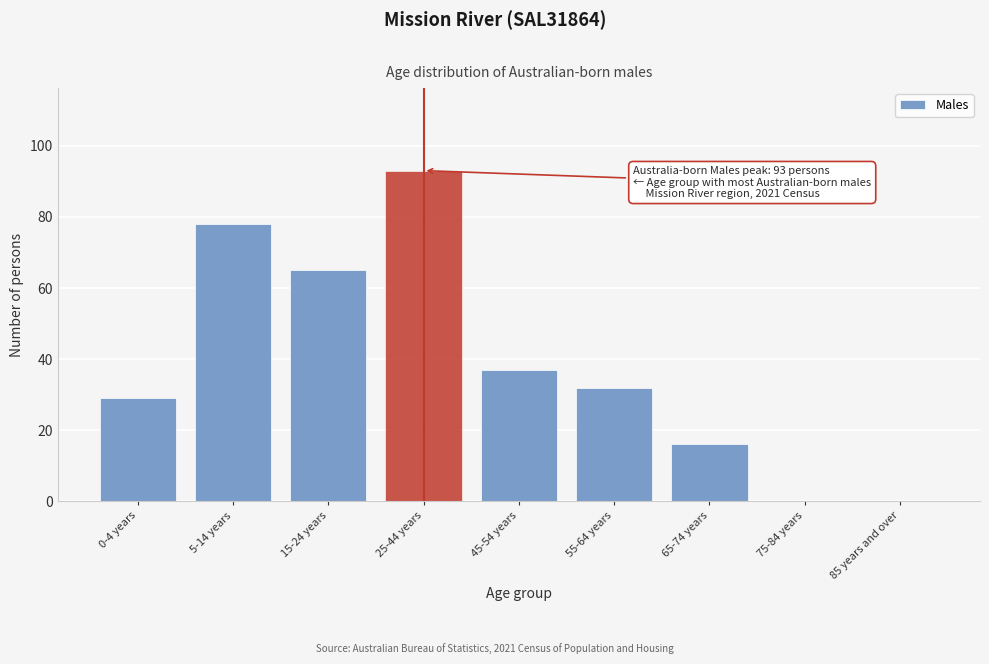

Reading left to right, what are all the values shown in this chart?

0-4 years=29	5-14 years=78	15-24 years=65	25-44 years=93	45-54 years=37	55-64 years=32	65-74 years=16	75-84 years=0	85 years and over=0